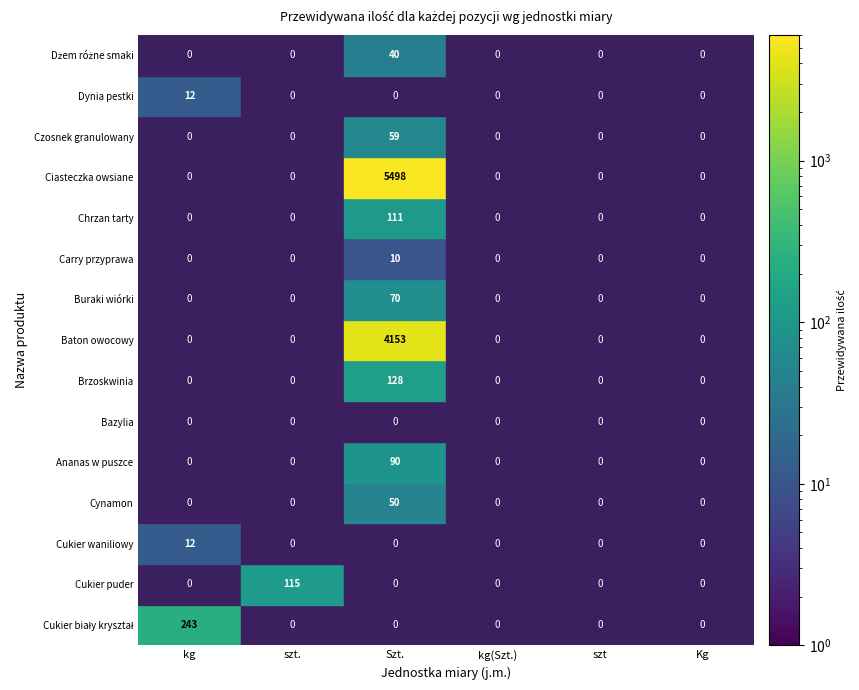

The value of Cukier waniliowy at szt is -8. True or false?

False